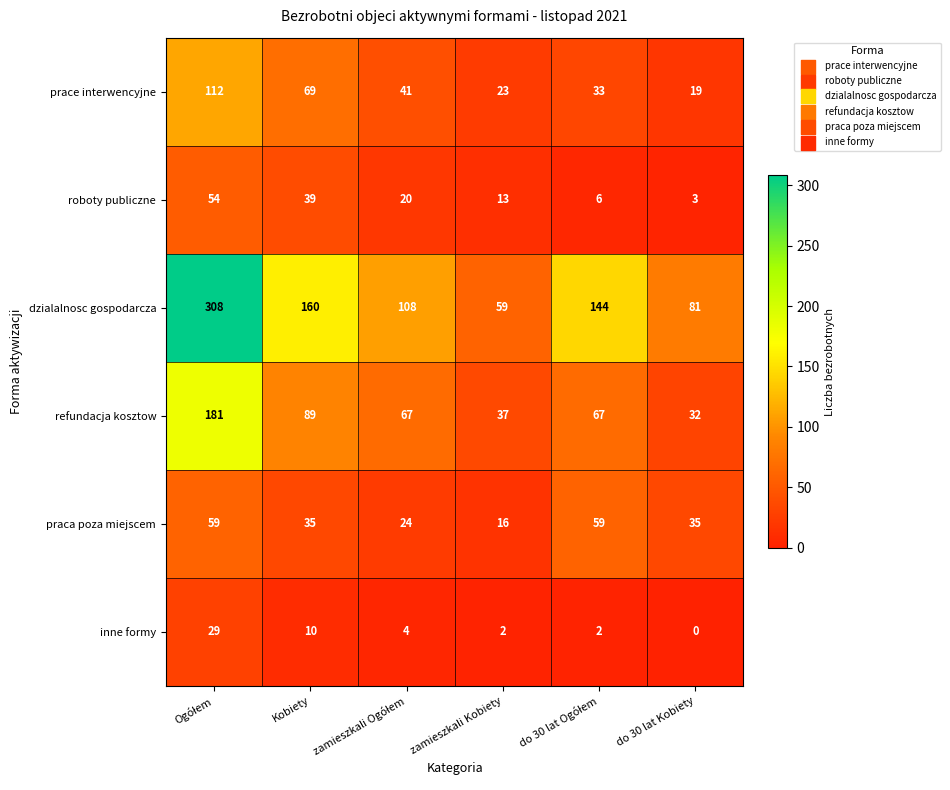

What is the average value of the dzialalnosc gospodarcza series?

143